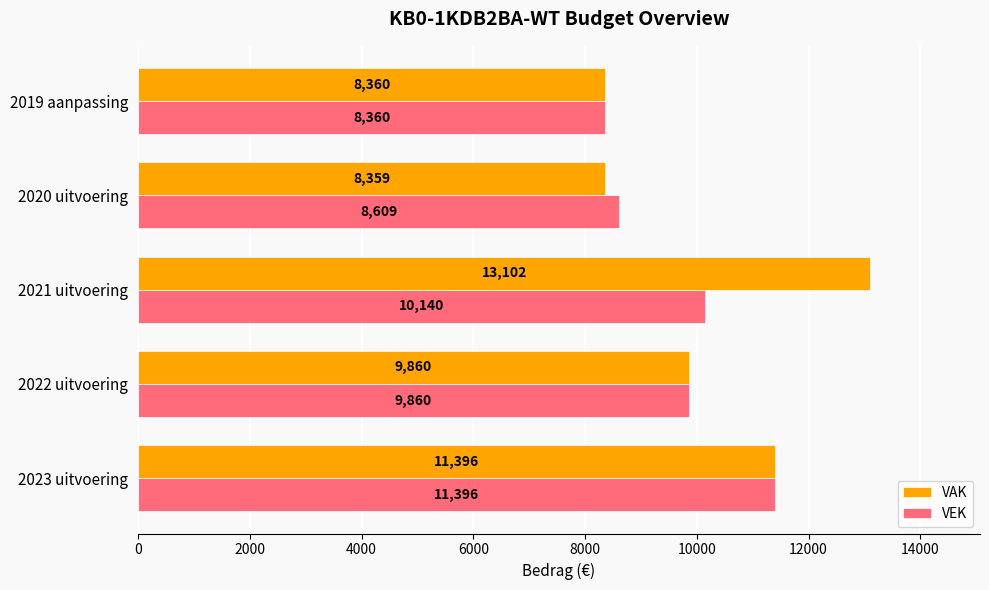

Rank the series by their maximum value, from highest to lowest.

VAK, VEK